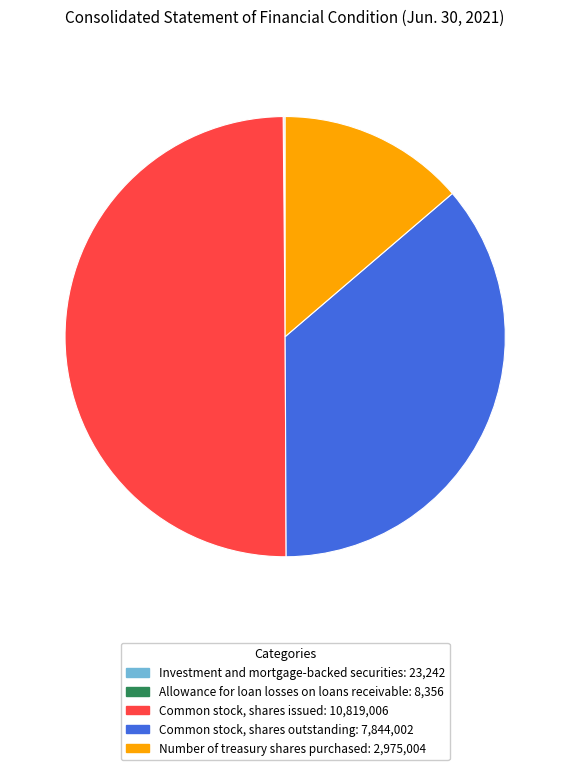

What is the largest slice in the pie chart?

Common stock, shares issued